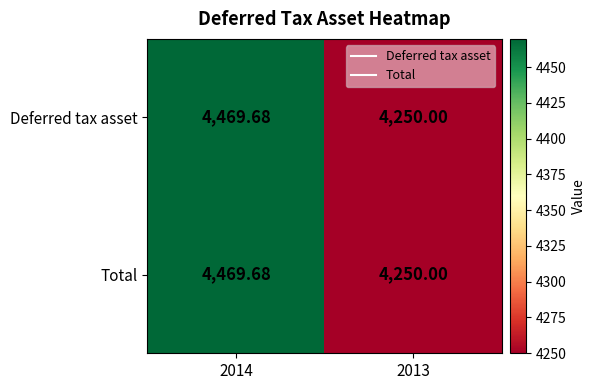

How many data points in Total are less than 4469?

1